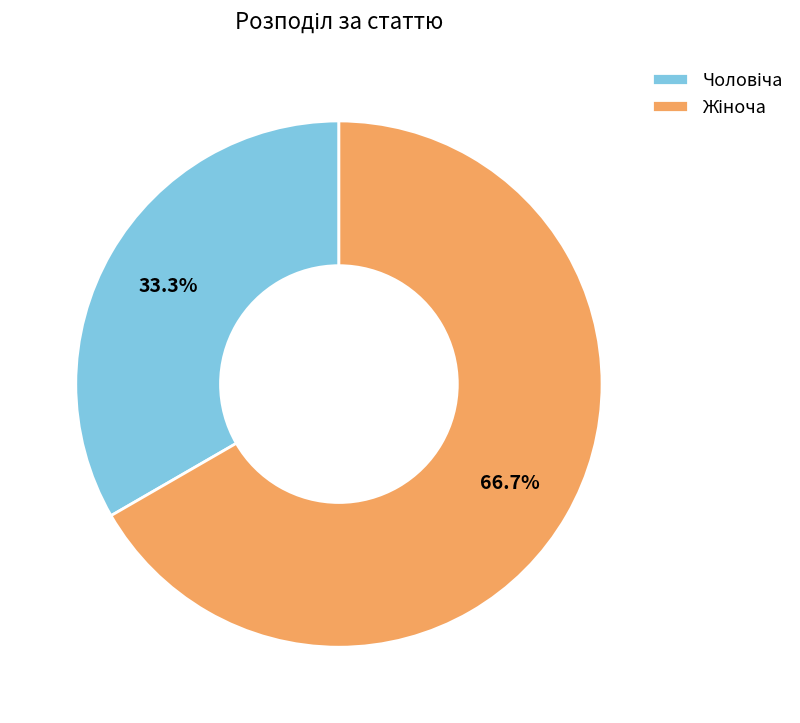

How many slices are in this pie chart?

2